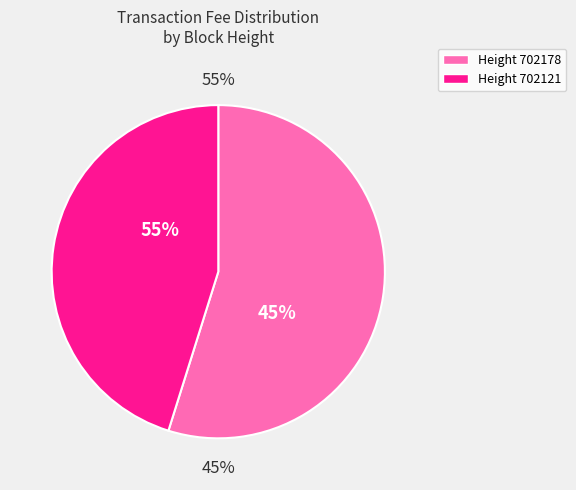

To the nearest percent, what portion does 702178 represent?

55%